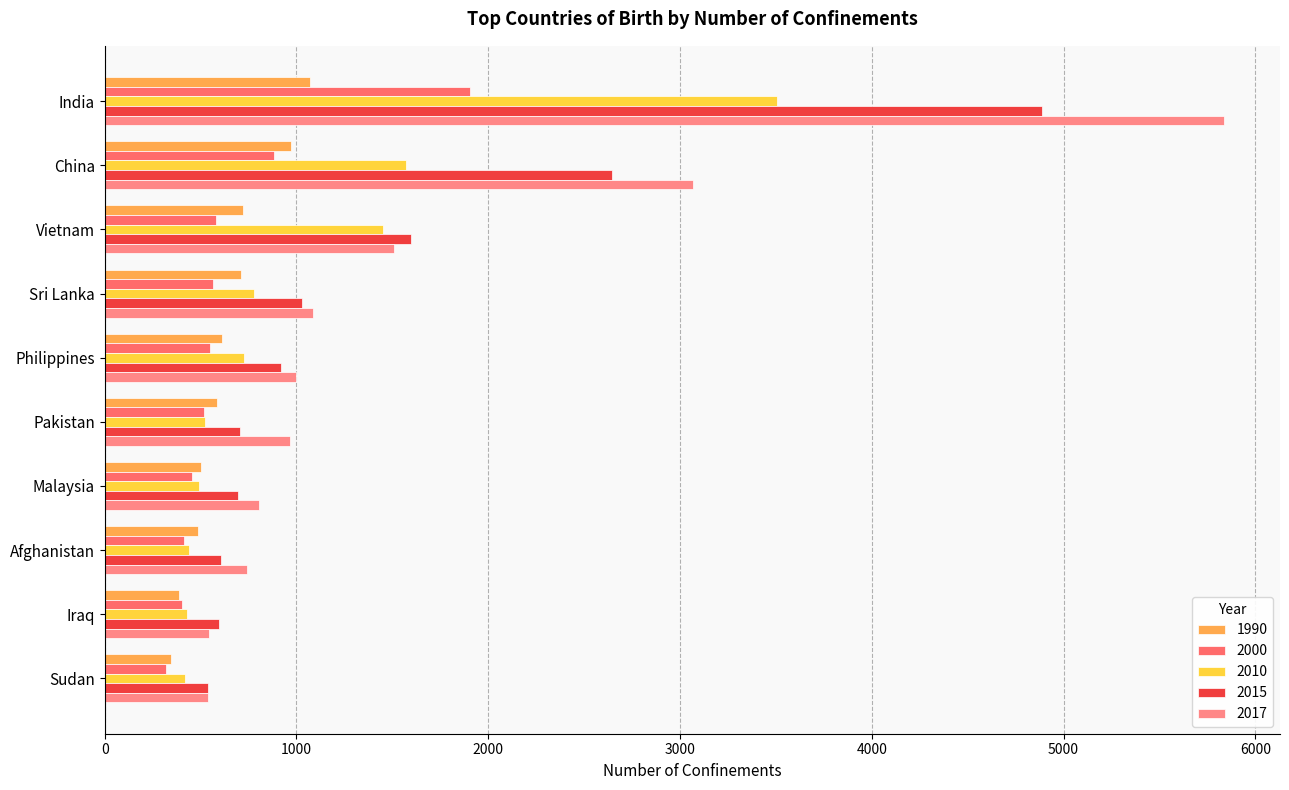

What position from the left is Pakistan?

6